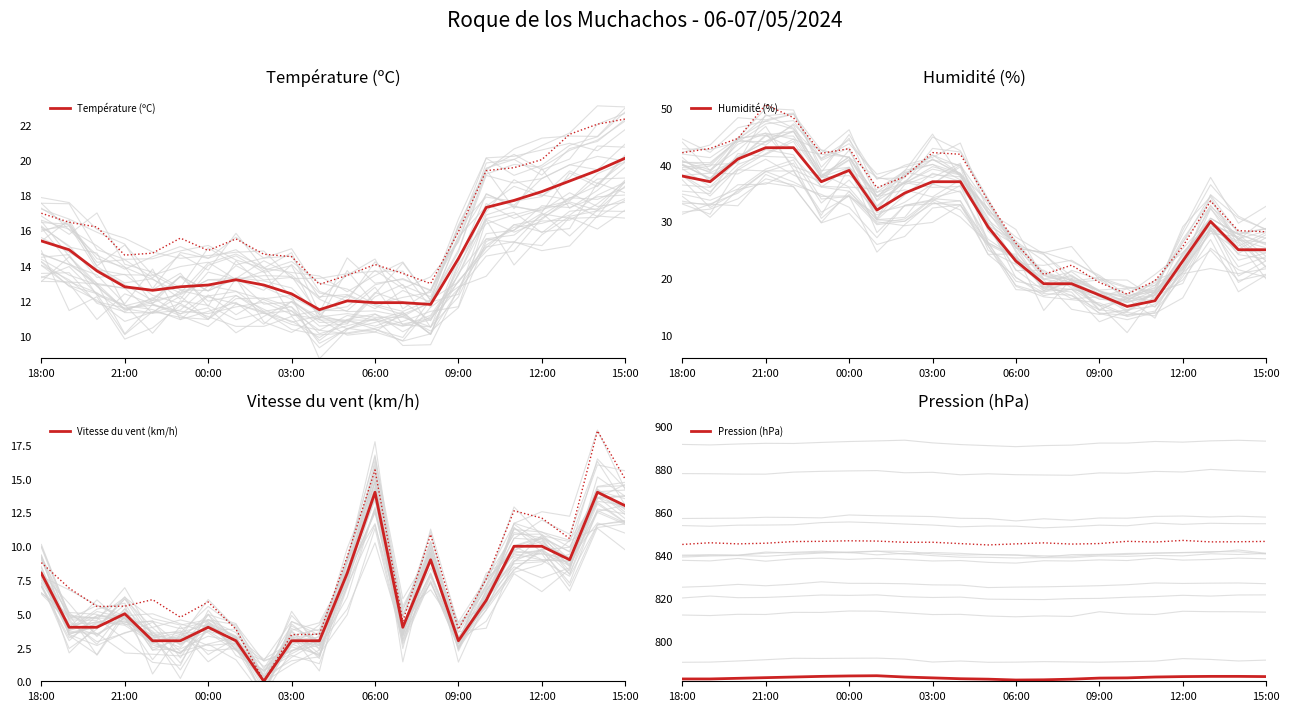

At which label does Pression (hPa) first exceed 782?

18:00